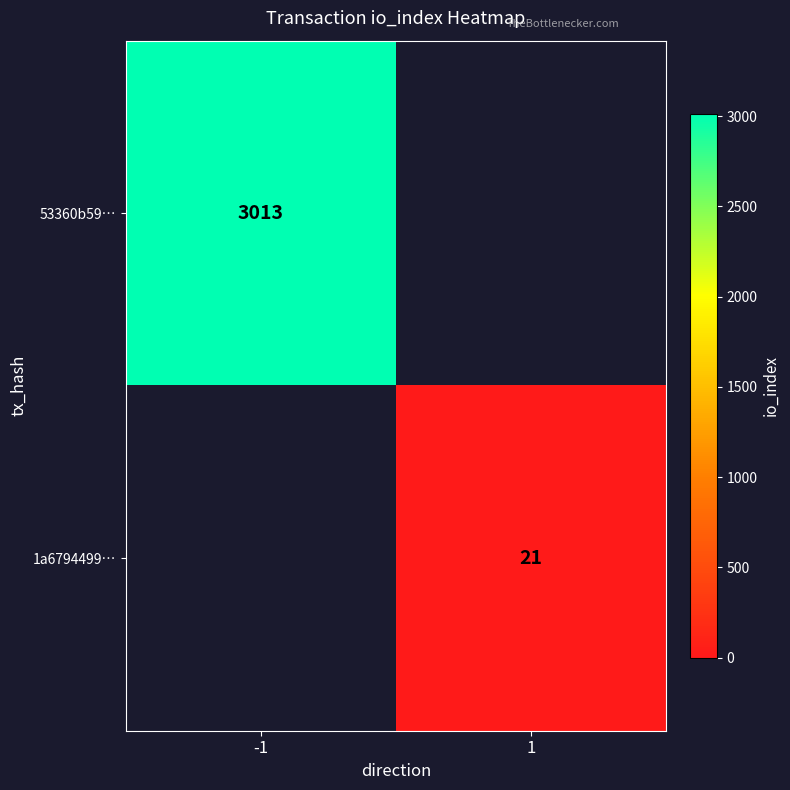

Is it true that 53360b59… equals 688 at -1?

False